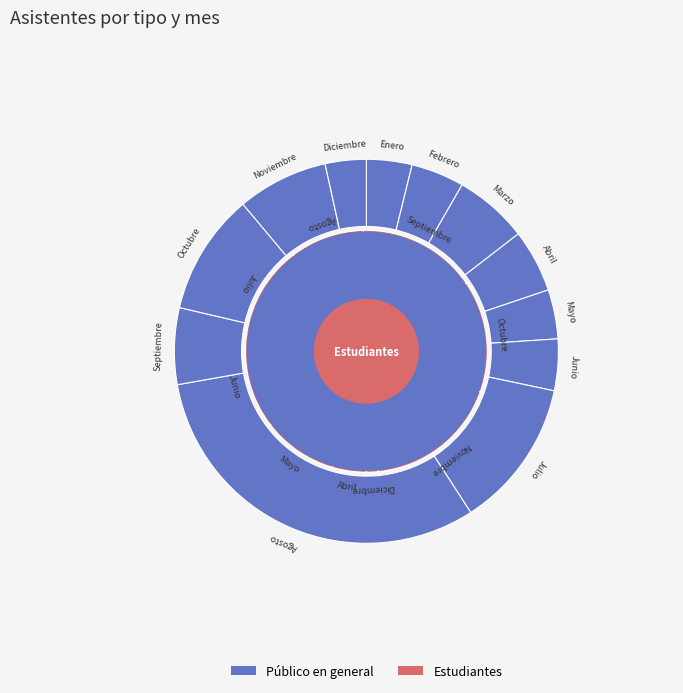

How much of the chart is everything except Marzo?

93.8%